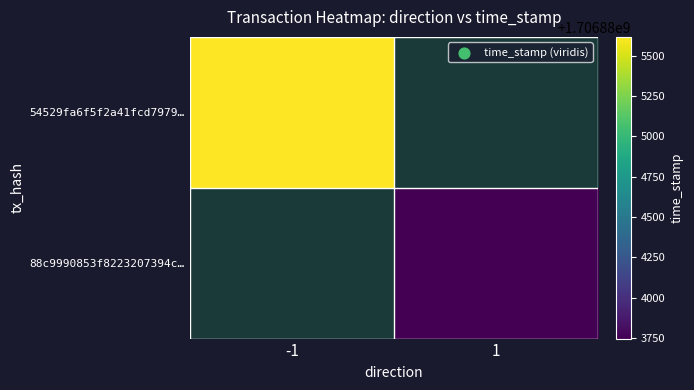

Rank the series by their average value, from lowest to highest.

54529fa6f5f2a41fcd7979…, 88c9990853f8223207394c…